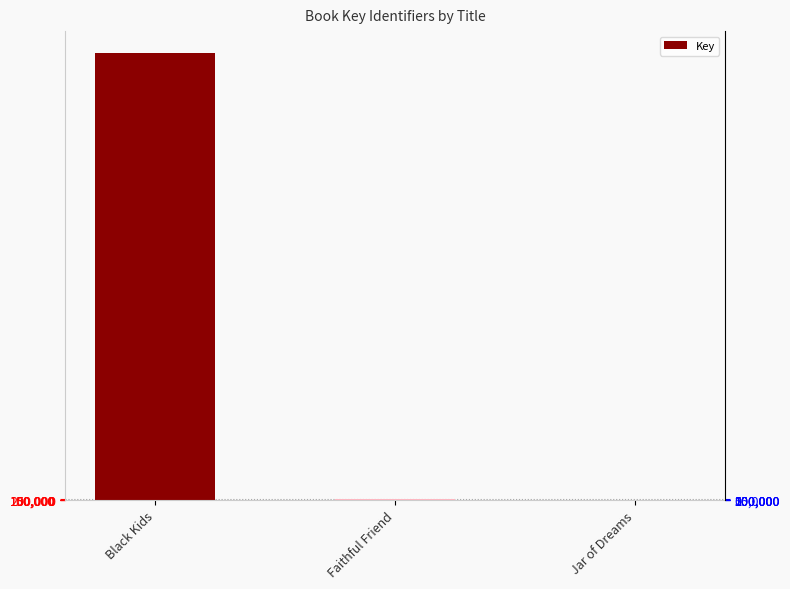

At which label does the data first exceed 318324?

Black Kids